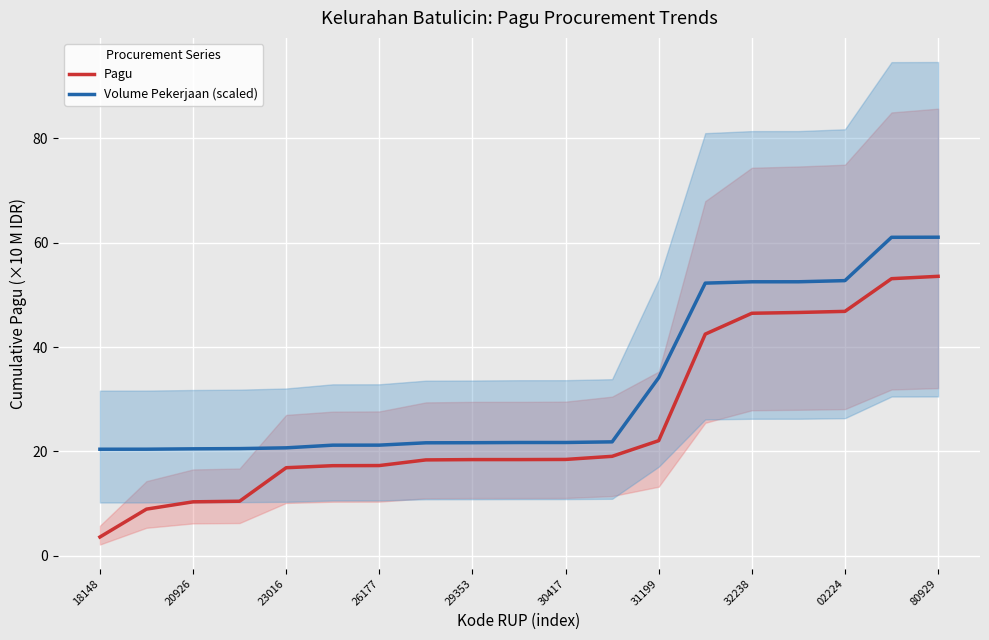

At which label does Volume Pekerjaan (scaled) reach its minimum?

18148